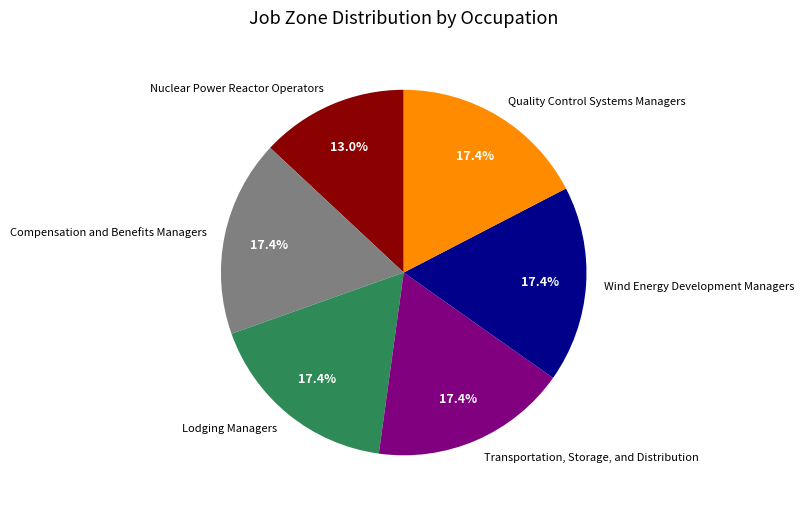

What is the ratio of the value at Quality Control Systems Managers to the value at Transportation, Storage, and Distribution?

1.0